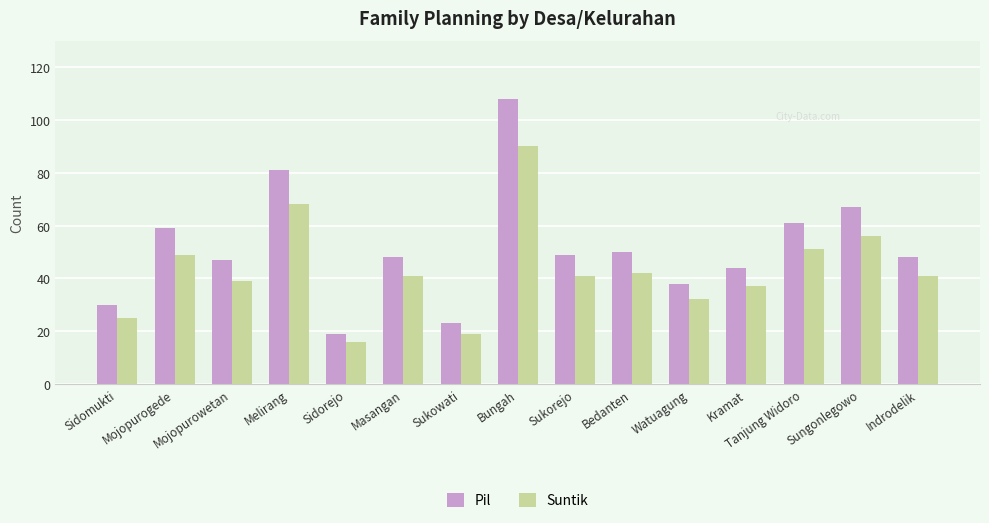

What is the label of the 3rd bar from the left?

Mojopurowetan